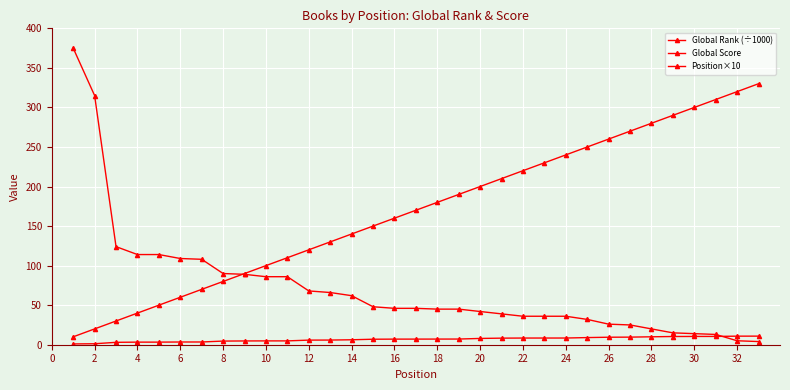

Count the number of categories in the chart.

33